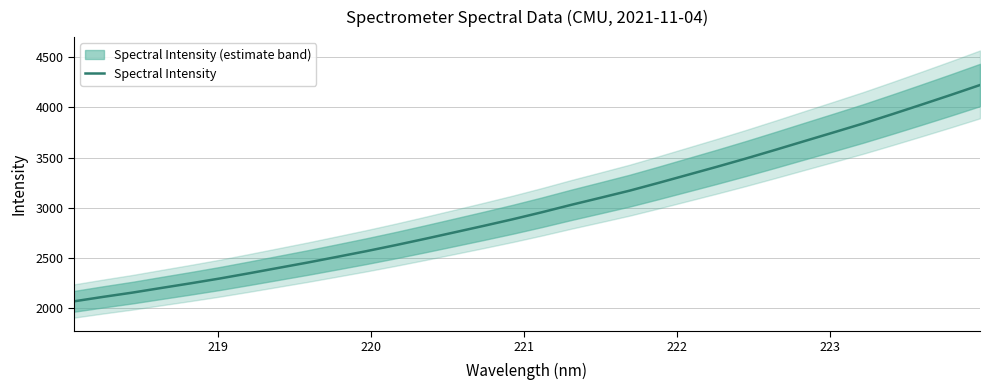

What is the average value?

3000.8